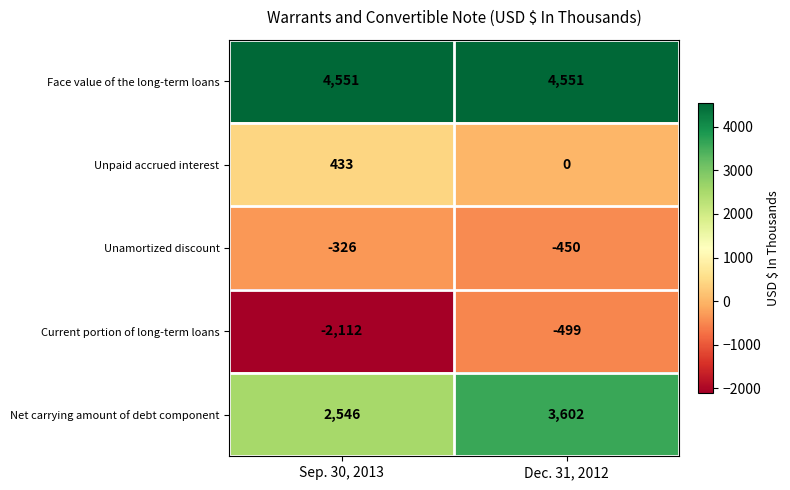

What is the total value across all series at Sep. 30, 2013?

5092